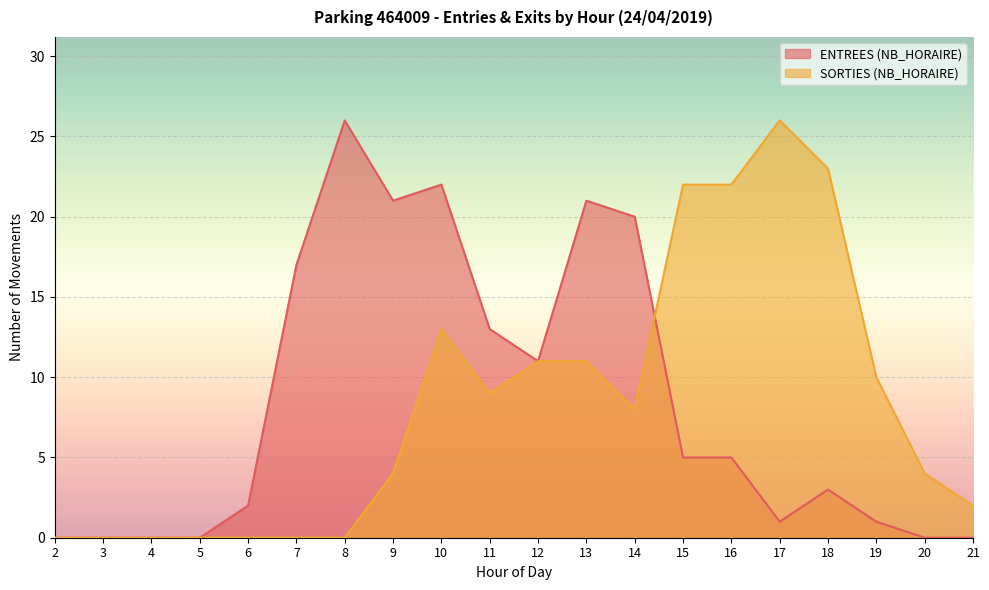

What are all the series names shown in the legend?

ENTREES (NB_HORAIRE), SORTIES (NB_HORAIRE)